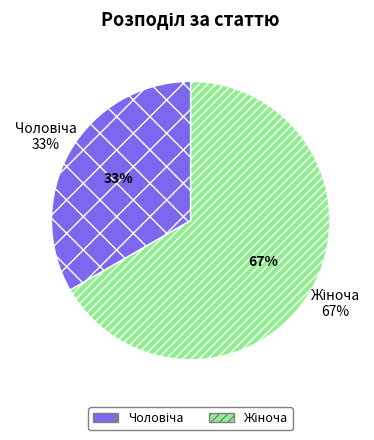

Do Жіноча and Чоловіча together represent more than half of the pie?

Yes